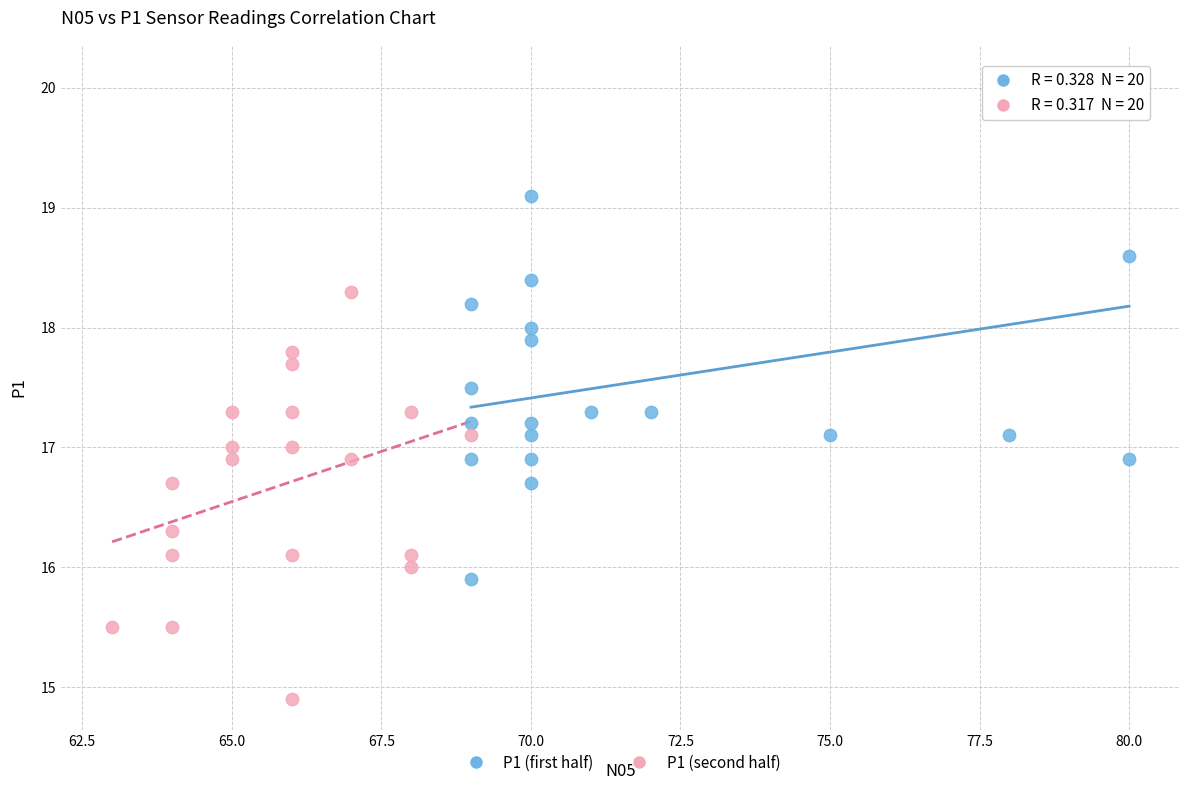

Which series has the largest Y range (max minus min)?

P1 (first half)